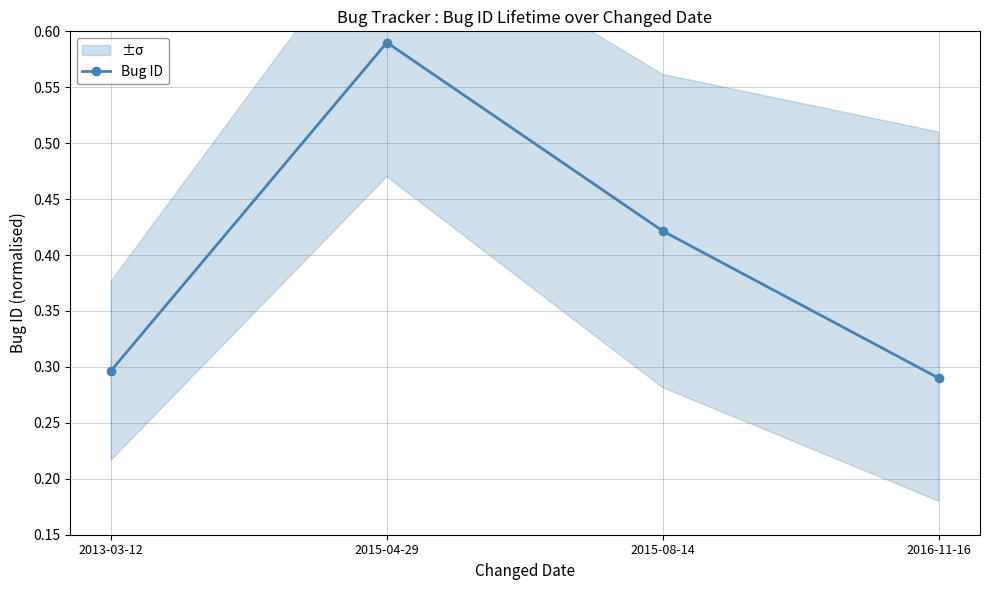

Reading right to left, what are all the values shown in this chart?

2016-11-16=0.3	2015-08-14=0.4	2015-04-29=0.6	2013-03-12=0.3